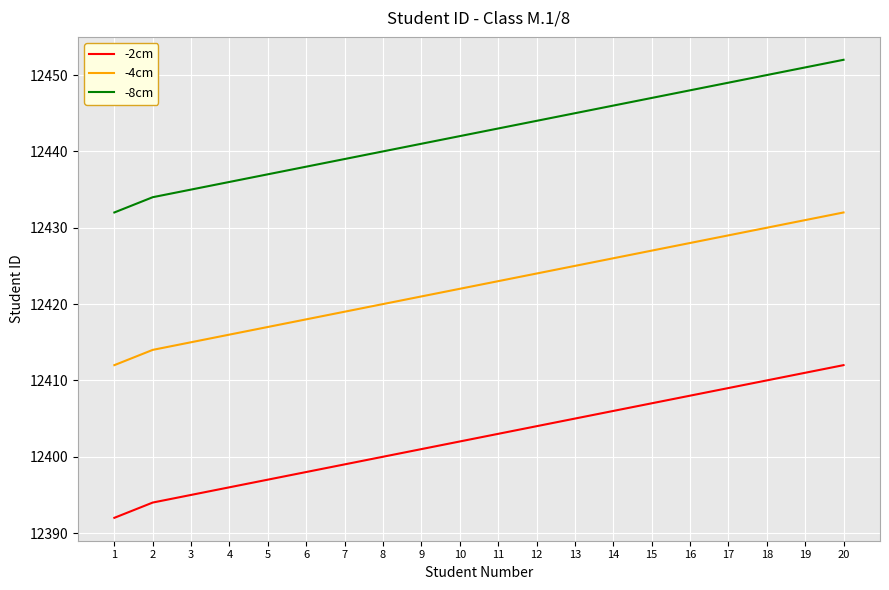

The -4cm series shows 6781 at 5. True or false?

False